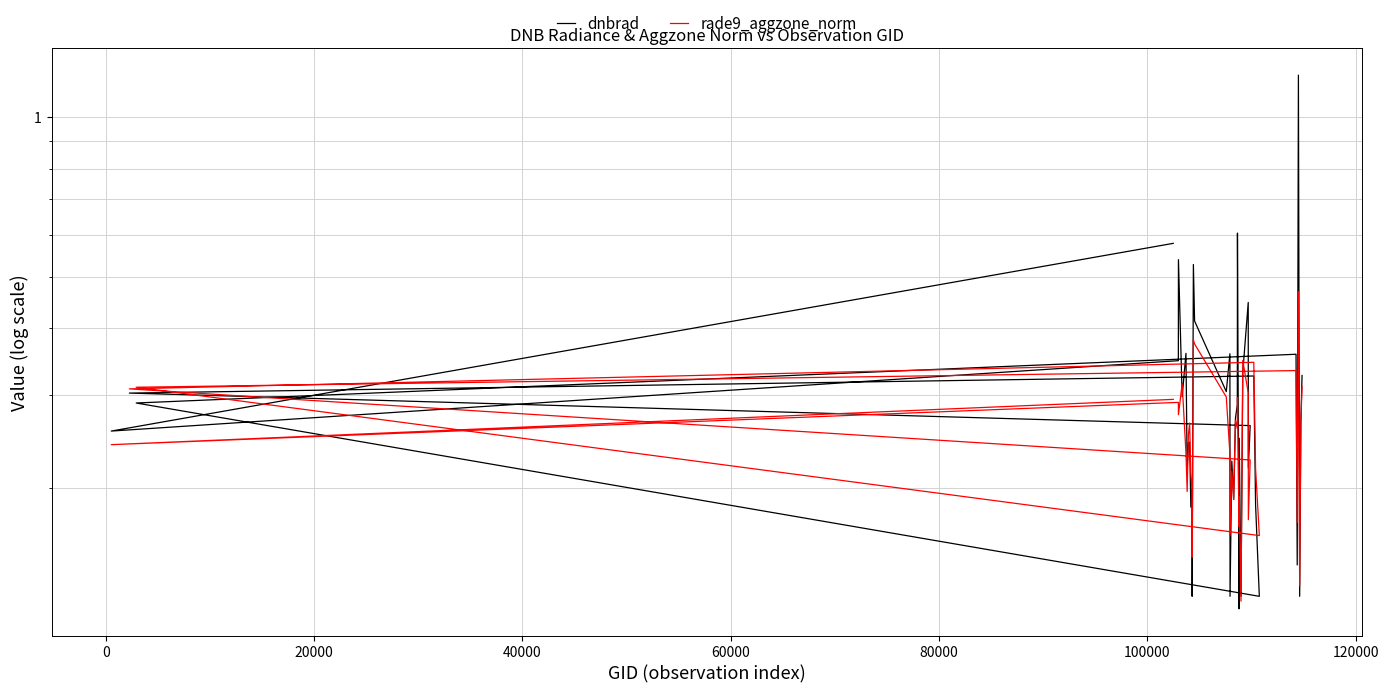

What is the value of the dnbrad point at the 12th from the left?

0.1